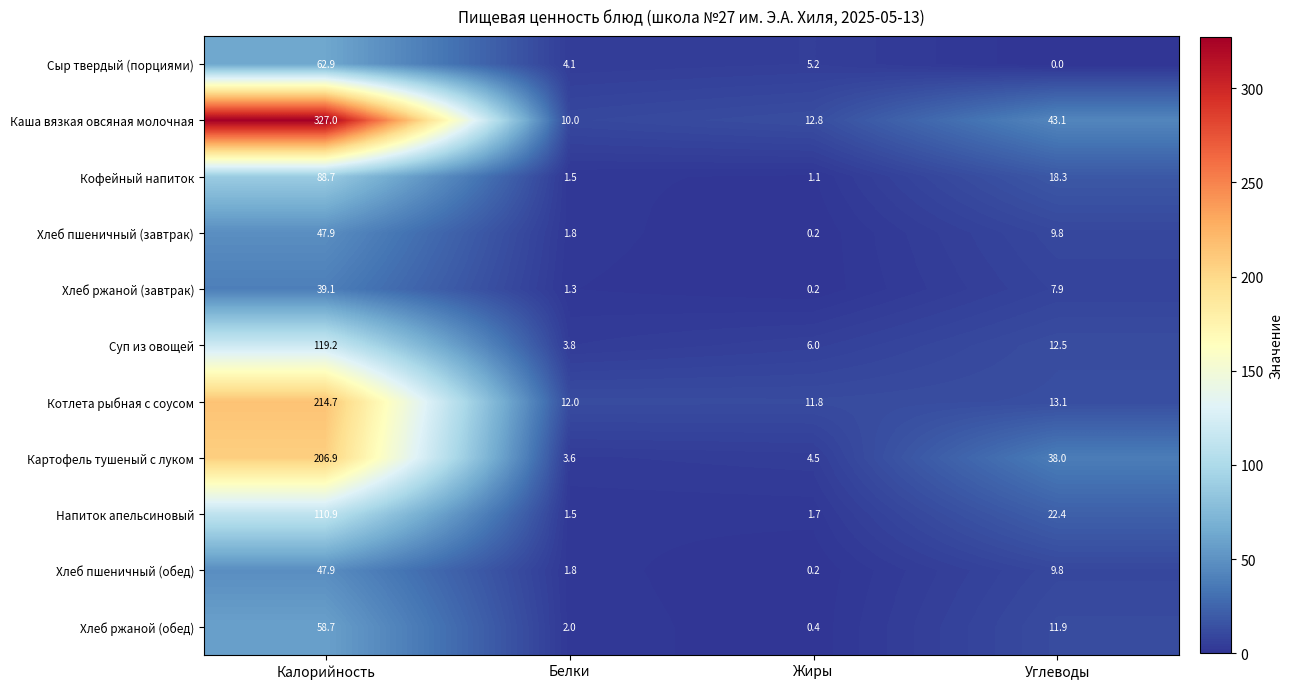

Between Калорийность and Углеводы, which series saw the biggest shift?

Каша вязкая овсяная молочная